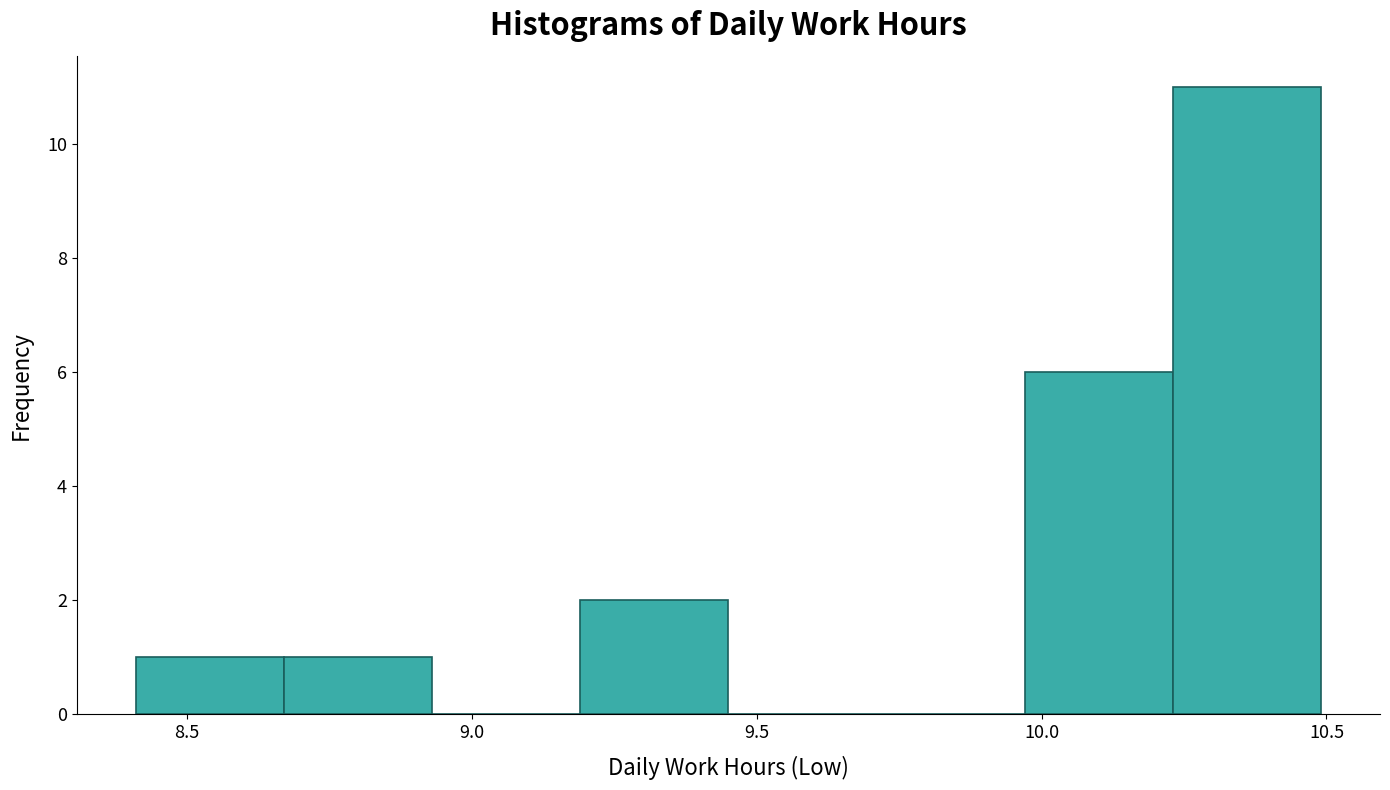

Reading left to right, list every bar in this chart as the range it spans on the x-axis followed by its height. Neither the bar edges nor the heights are printed on the chart, so give them approximately, as read against the axes.

8.41 to 8.67: 1
8.67 to 8.93: 1
8.93 to 9.19: 0
9.19 to 9.45: 2
9.45 to 9.71: 0
9.71 to 9.97: 0
9.97 to 10.23: 6
10.23 to 10.49: 11